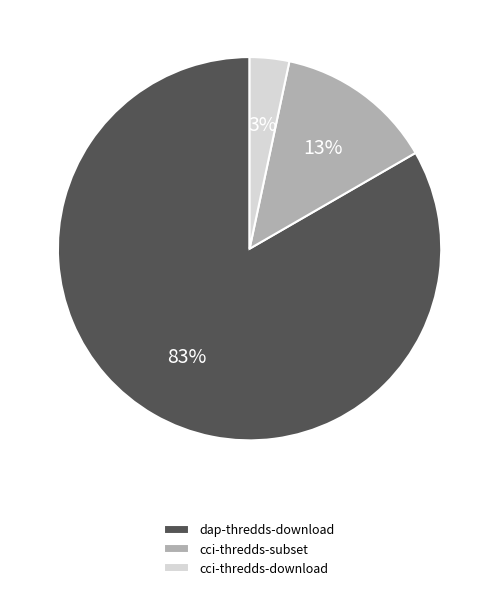

Which has a higher value, dap-thredds-download or cci-thredds-subset?

dap-thredds-download